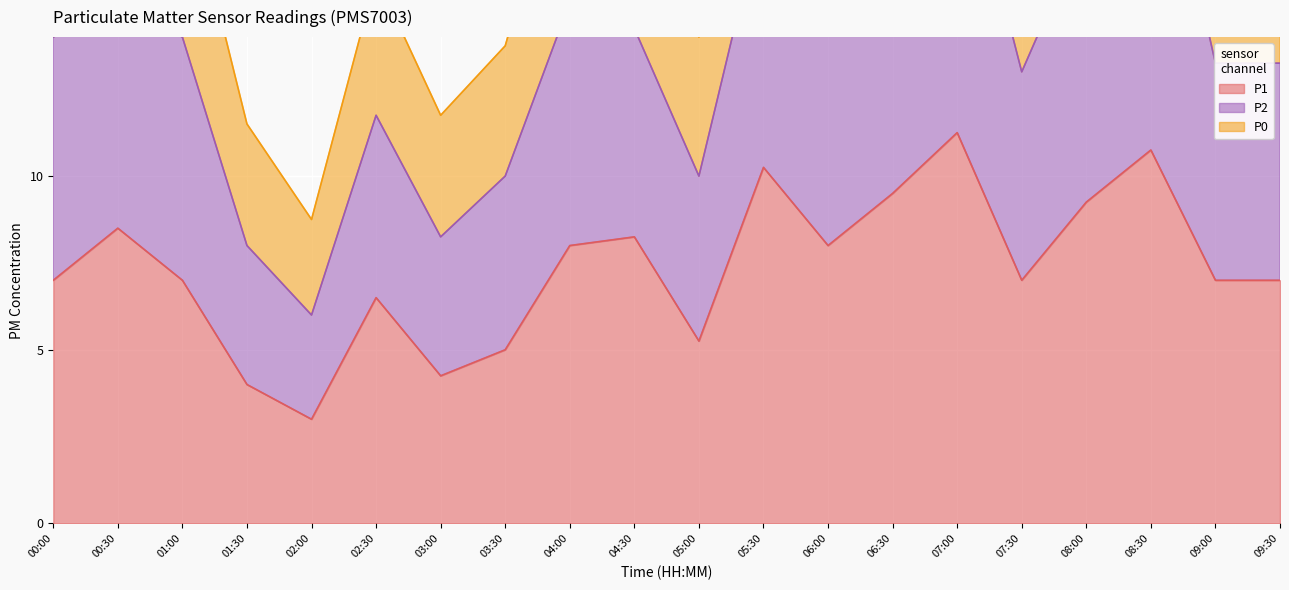

What position from the left is 04:30?

10